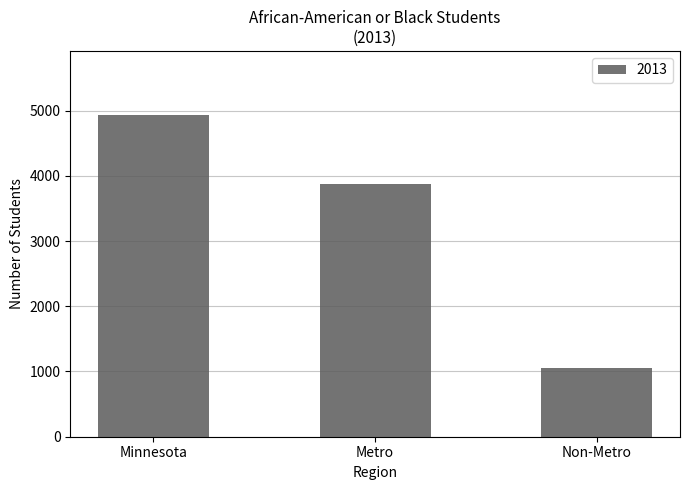

What is the average value?

3285